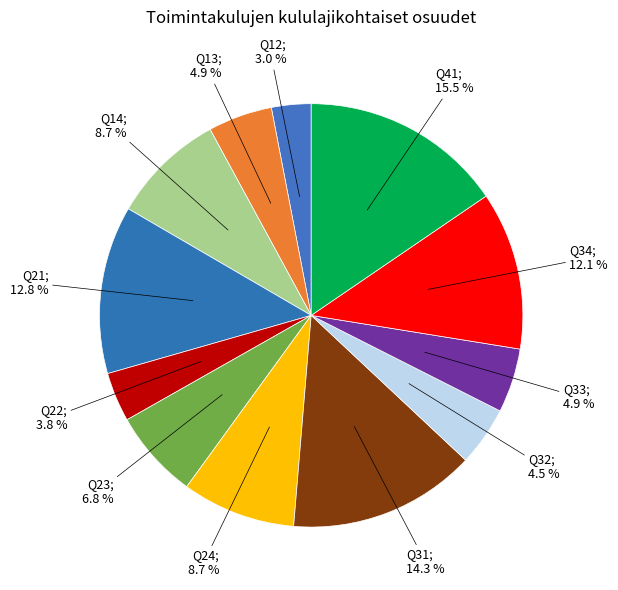

Which category has the biggest portion of the pie?

Q41